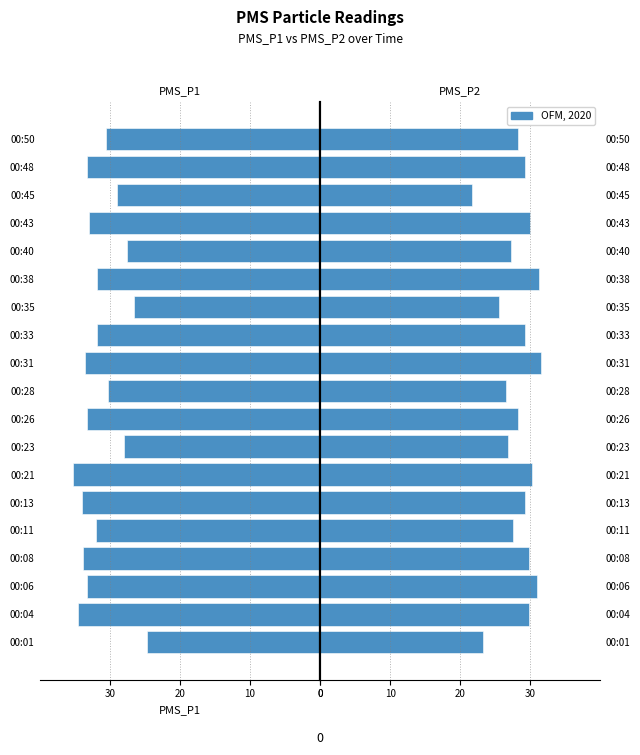

Is it true that PMS_P2 equals 49.4 at 00:48?

False